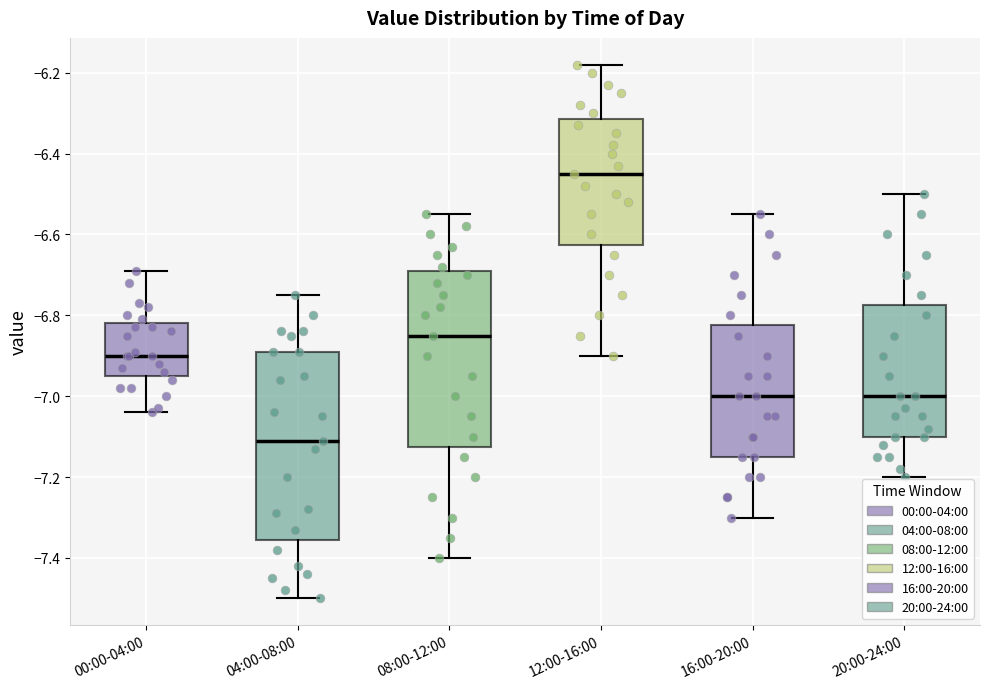

Which box has the lowest median line?

04:00-08:00